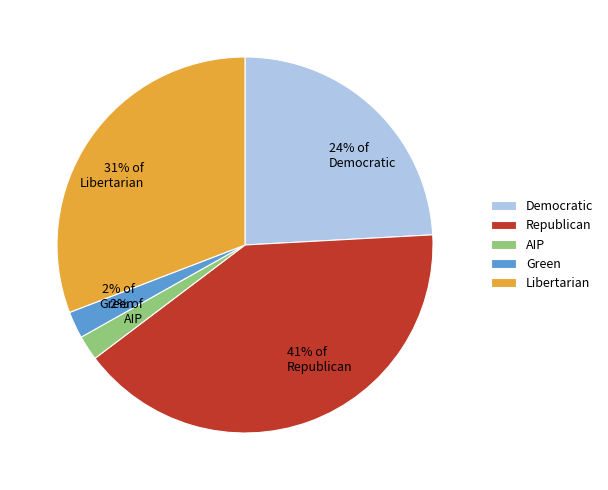

What percentage is the Republican slice, to the nearest percent?

41%